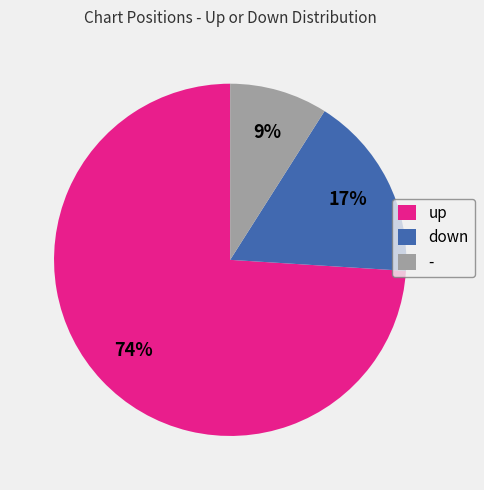

Does up represent more than half of the total?

Yes